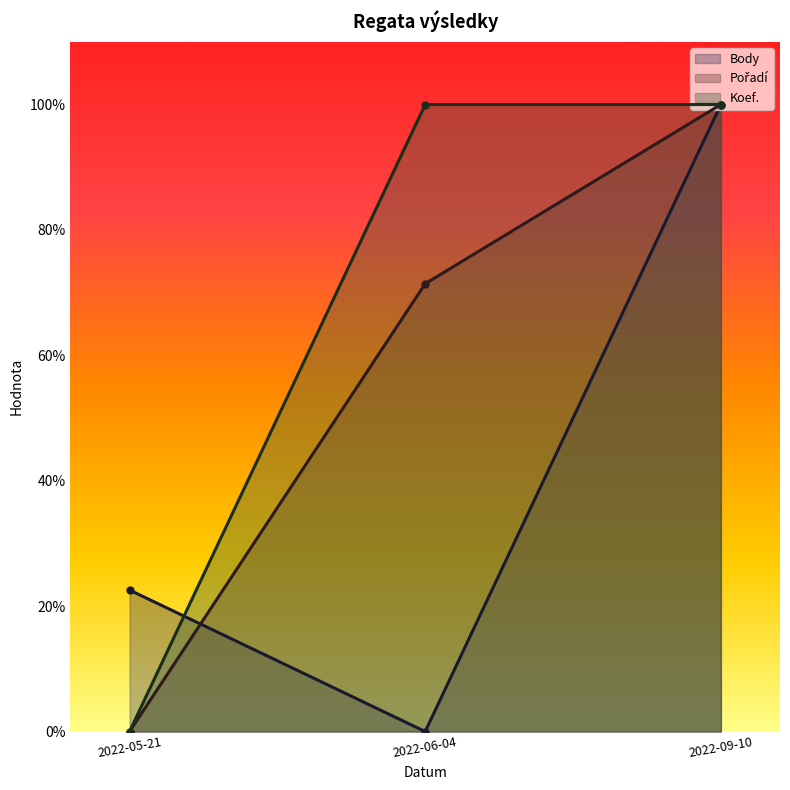

Does the chart display data point markers on the line(s)?

Yes